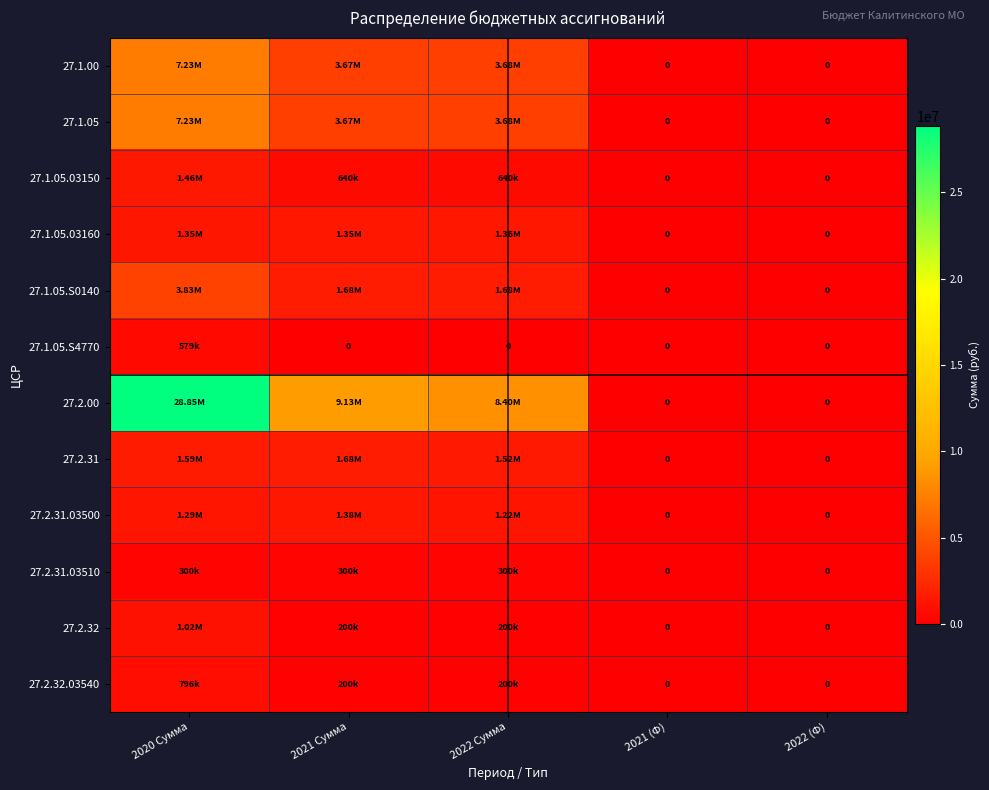

The 27.2.31.03510 series shows 300000.0 at 2022 Сумма. True or false?

True